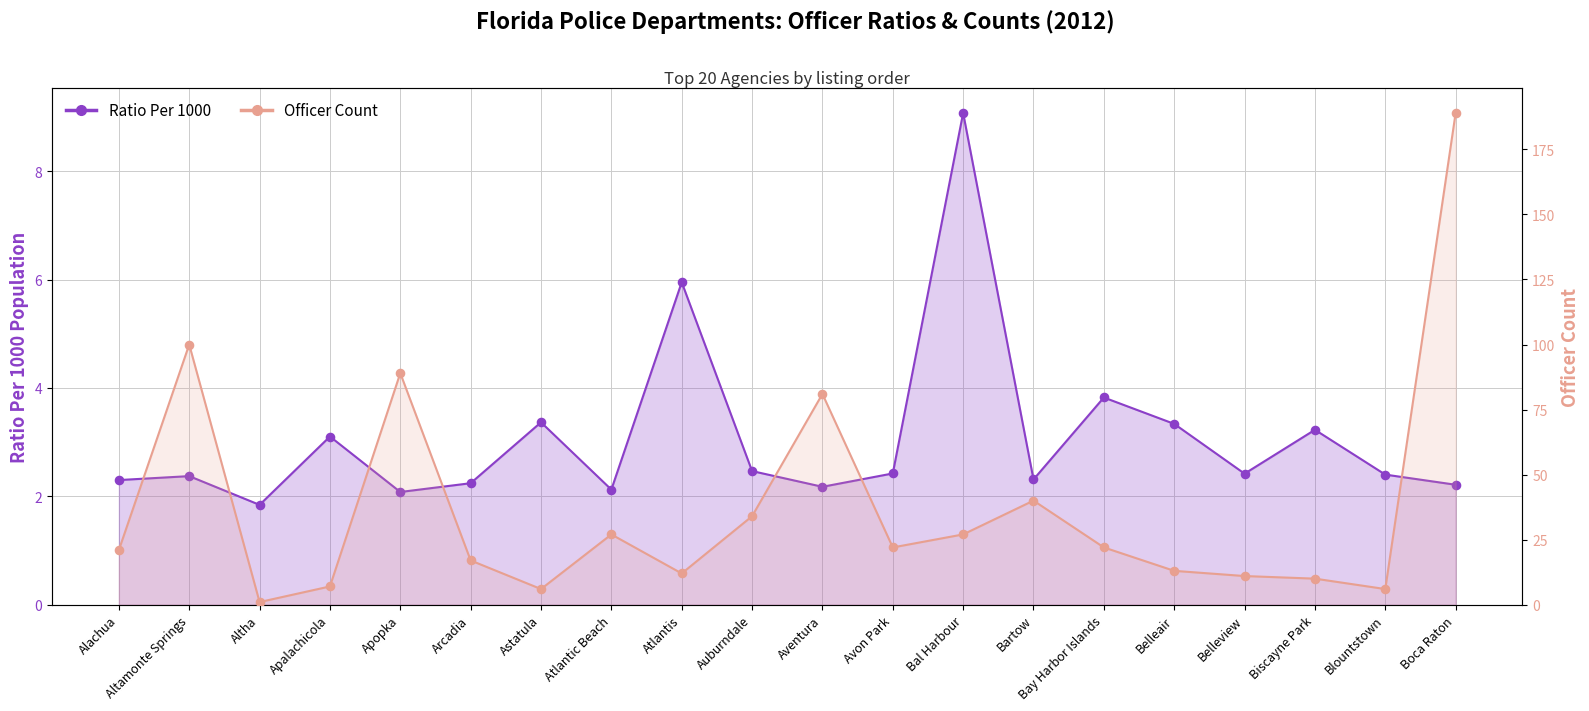

Which series has the largest Y range (max minus min)?

Officer Count